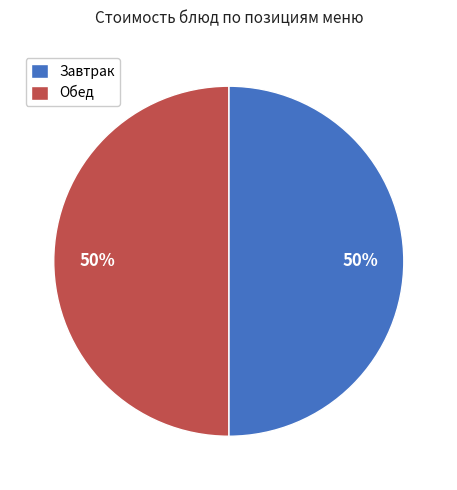

To the nearest percent, what is the average slice percentage?

50%